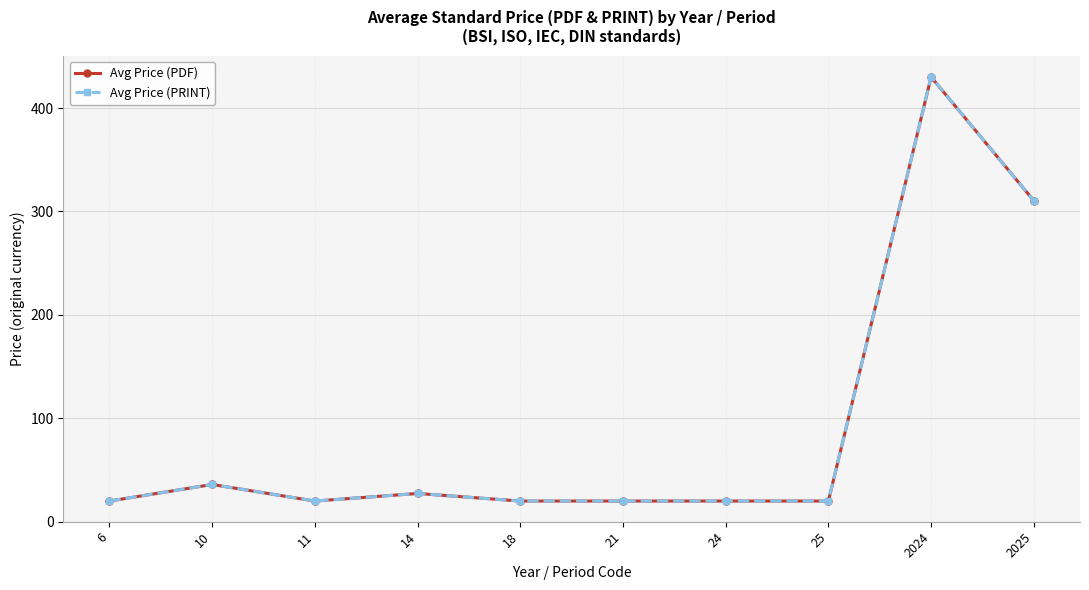

Rank the categories by Avg Price (PRINT) value from highest to lowest.

2024, 2025, 10, 14, 6, 11, 18, 21, 24, 25